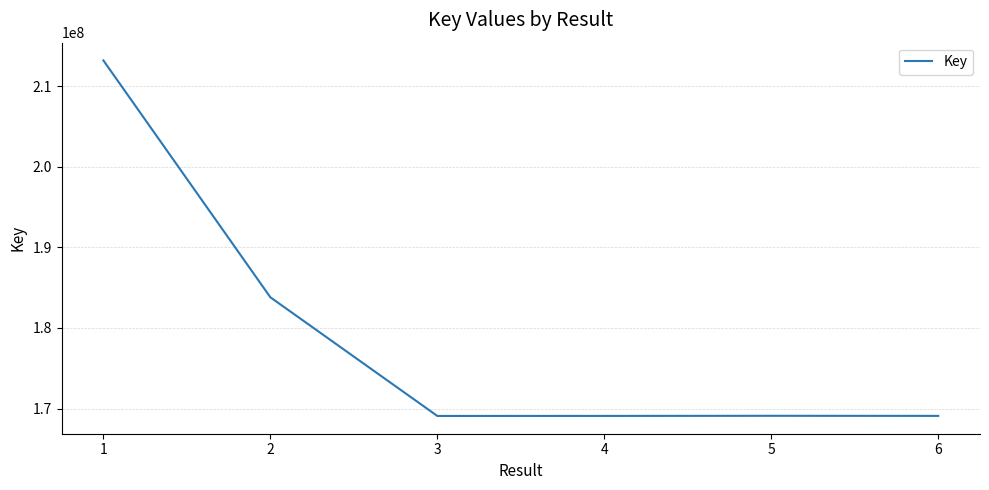

The chart shows a value of 112514442 at 6. True or false?

False